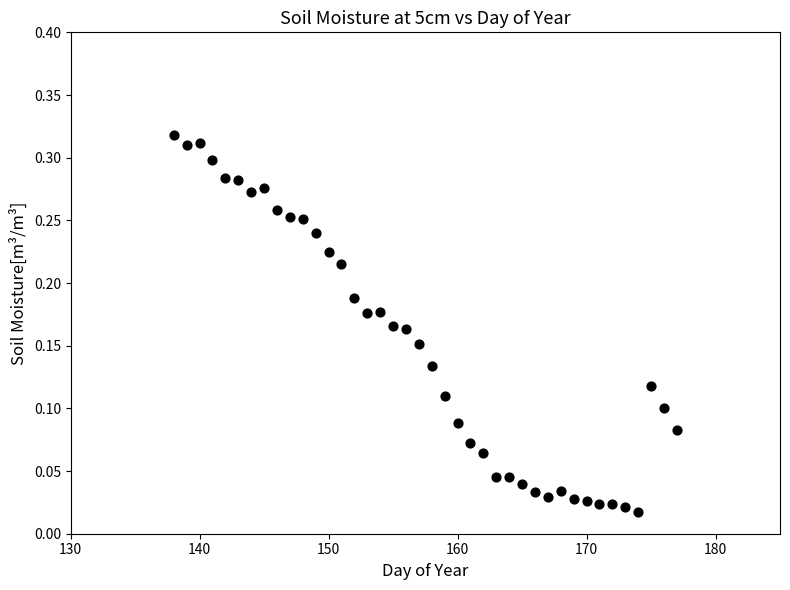

What is the range of X values (max minus min)?

39.0